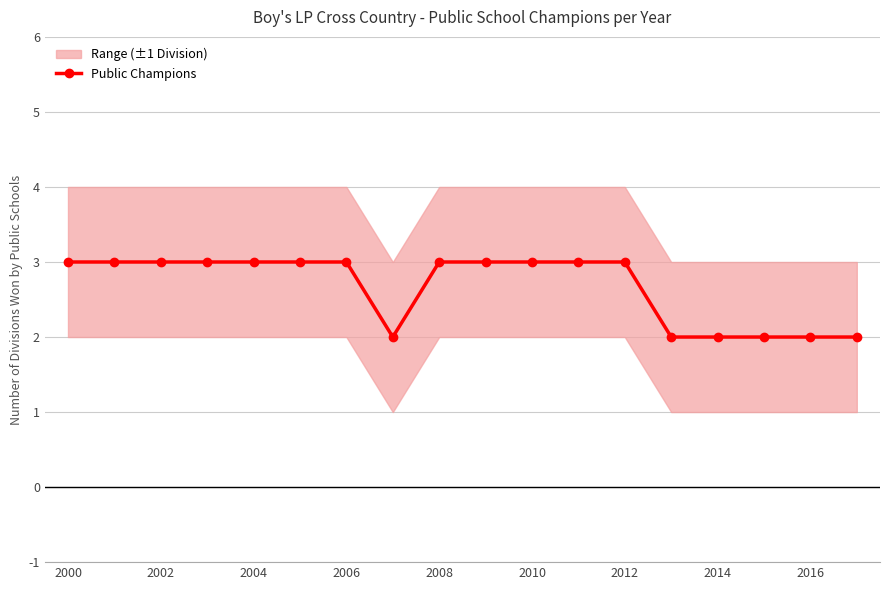

What is the average value?

3